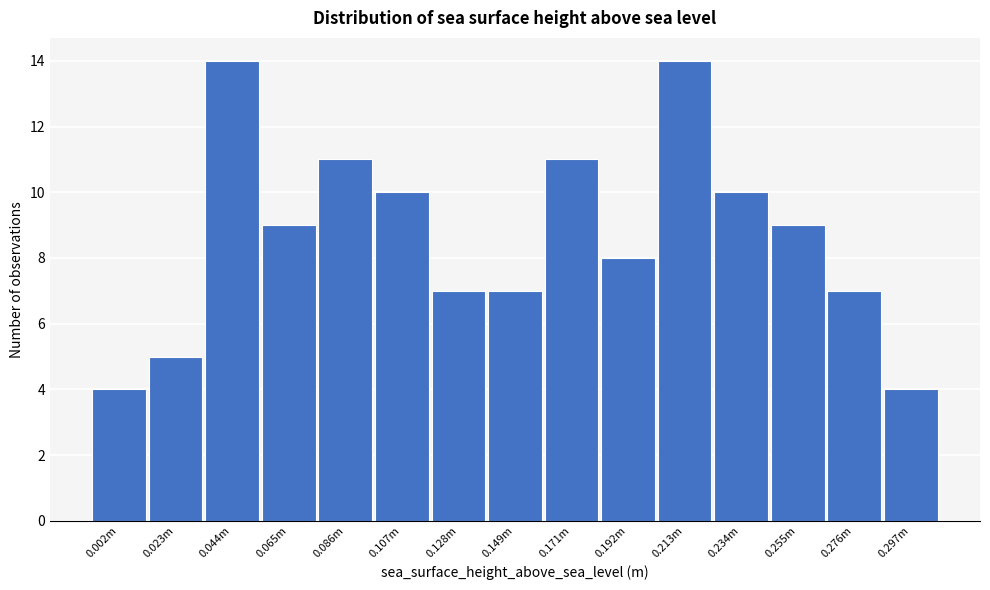

Reading left to right, transcribe all the data shown in this chart.

4	5	14	9	11	10	7	7	11	8	14	10	9	7	4